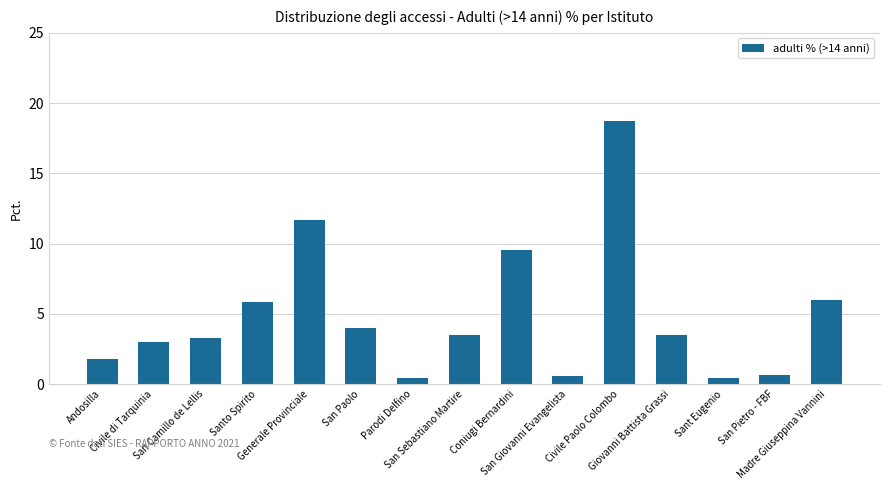

The chart shows a value of 2.4 at San Sebastiano Martire. True or false?

False